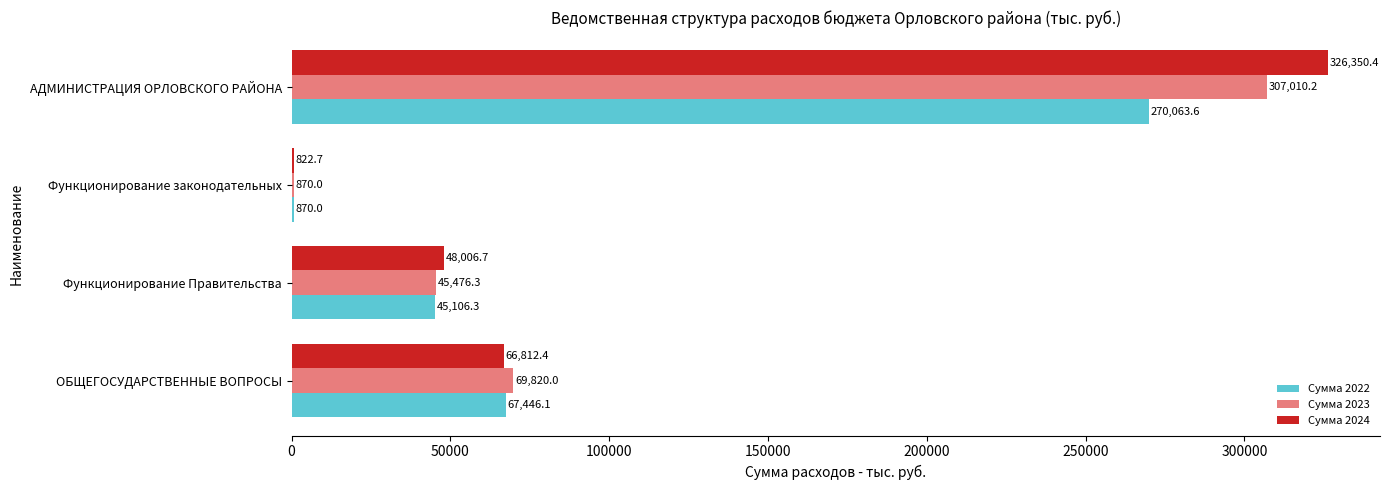

Which series changed the most between ОБЩЕГОСУДАРСТВЕННЫЕ ВОПРОСЫ and АДМИНИСТРАЦИЯ ОРЛОВСКОГО РАЙОНА?

Сумма 2024